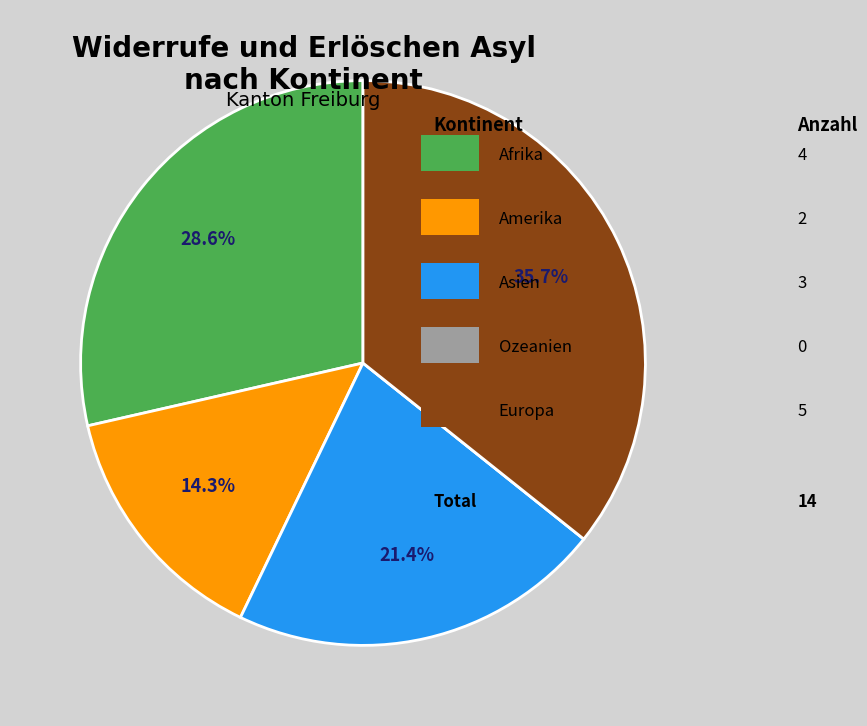

Is there any slice that represents more than half of the pie?

No